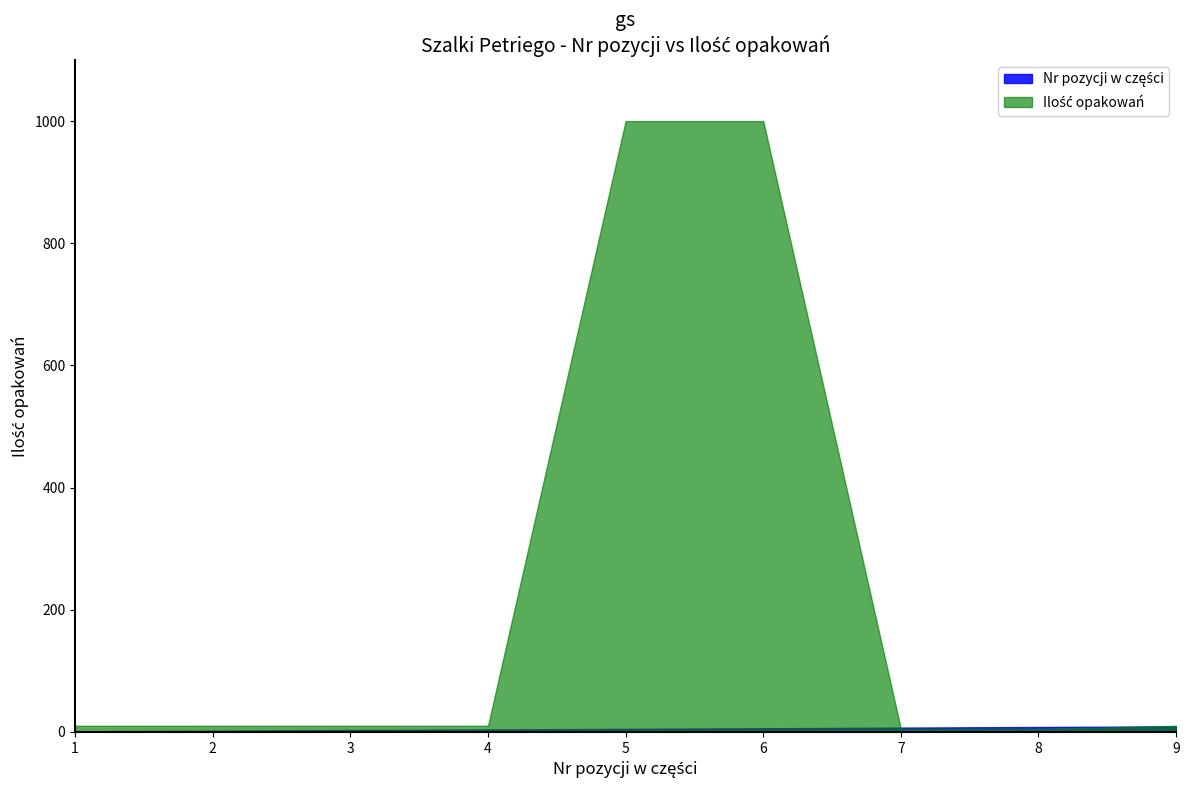

Where is Ilość opakowań nearest to the value 502?

1